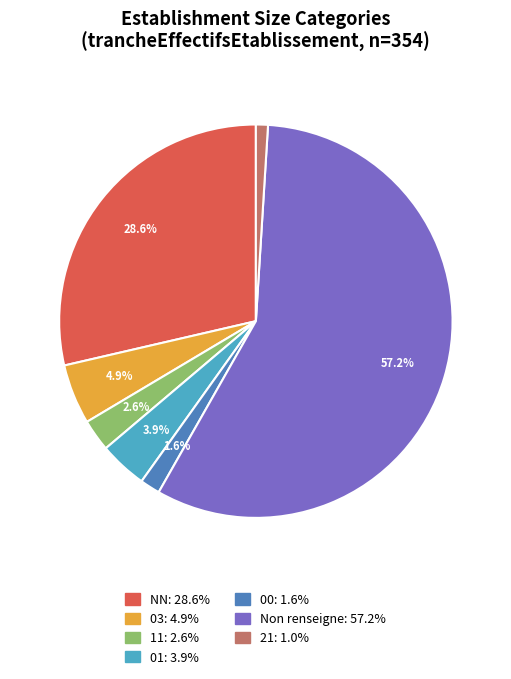

How many segments does this pie chart have?

7